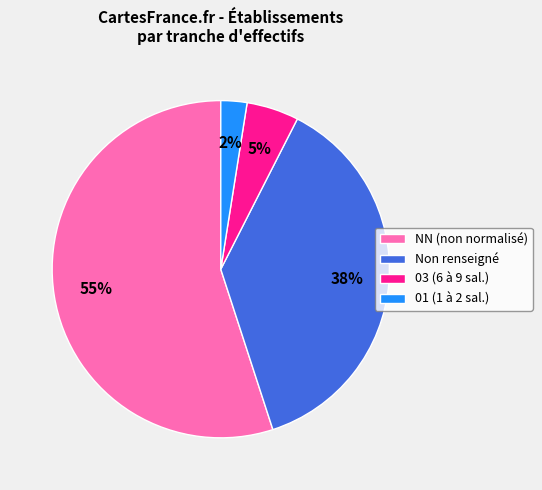

Combined, do 03 (6 à 9 sal.) and Non renseigné account for over 50%?

No